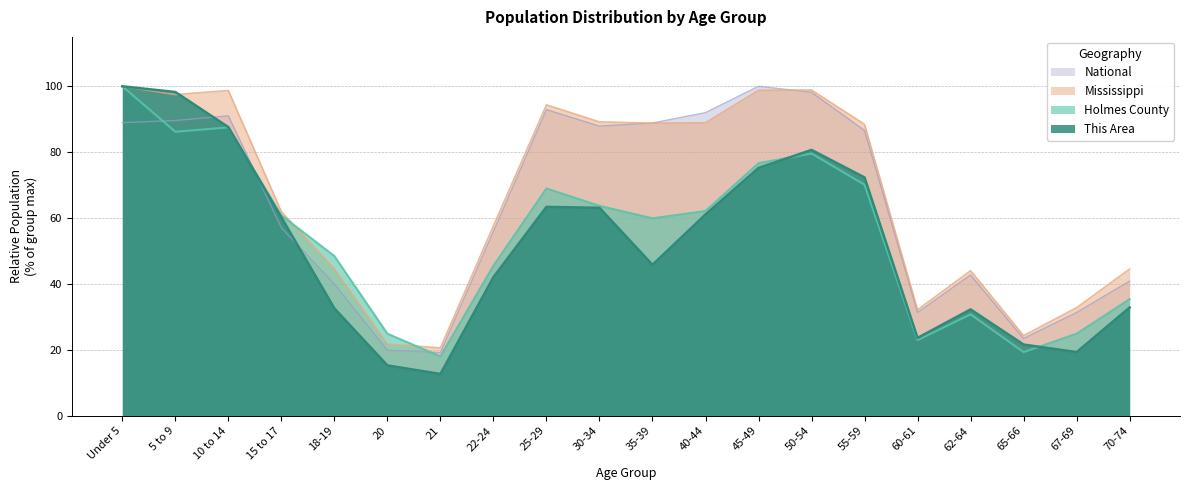

How many interior local peaks does the Mississippi series have?

4